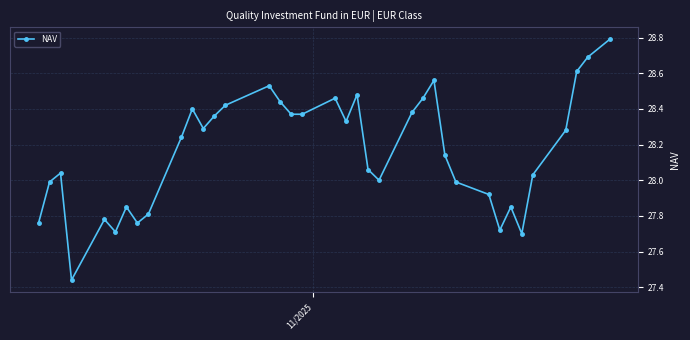

What is the greatest value displayed?

28.8